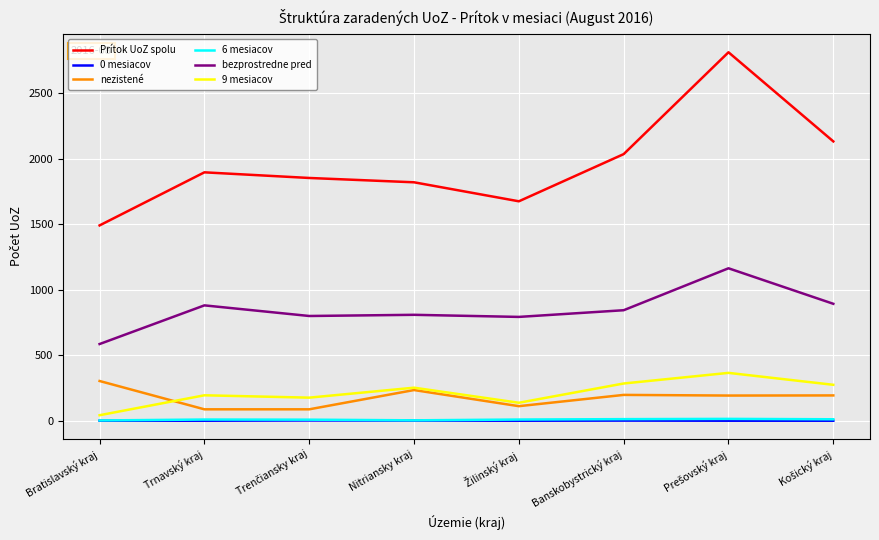

What is the maximum value shown in the chart?

2811